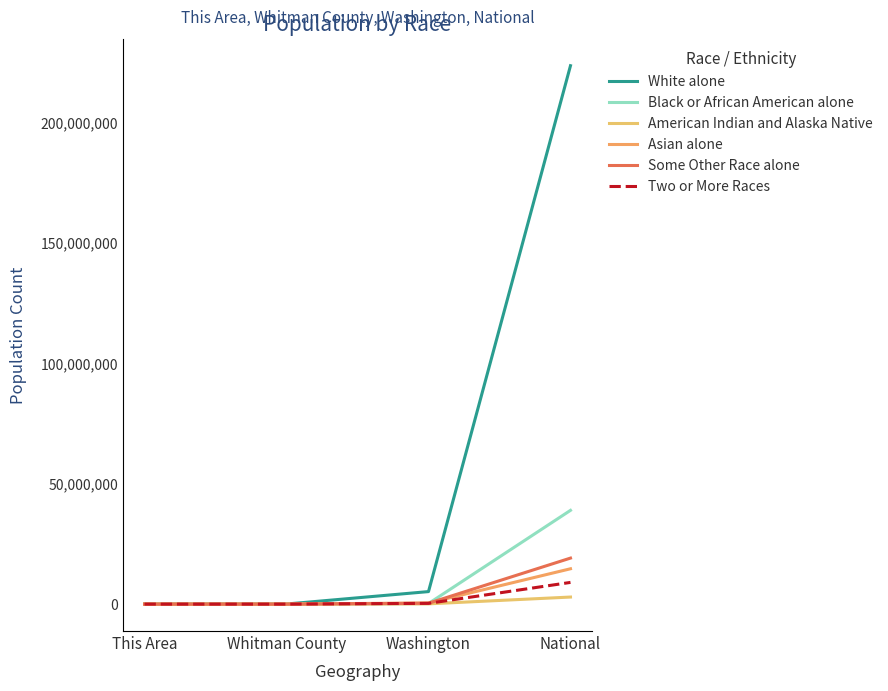

What is the lowest value of the White alone series?

25586